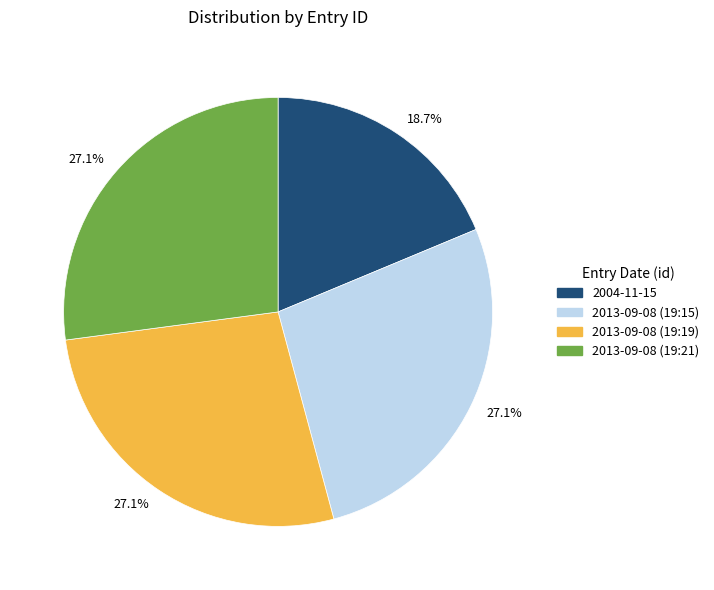

Does any single category account for the majority?

No